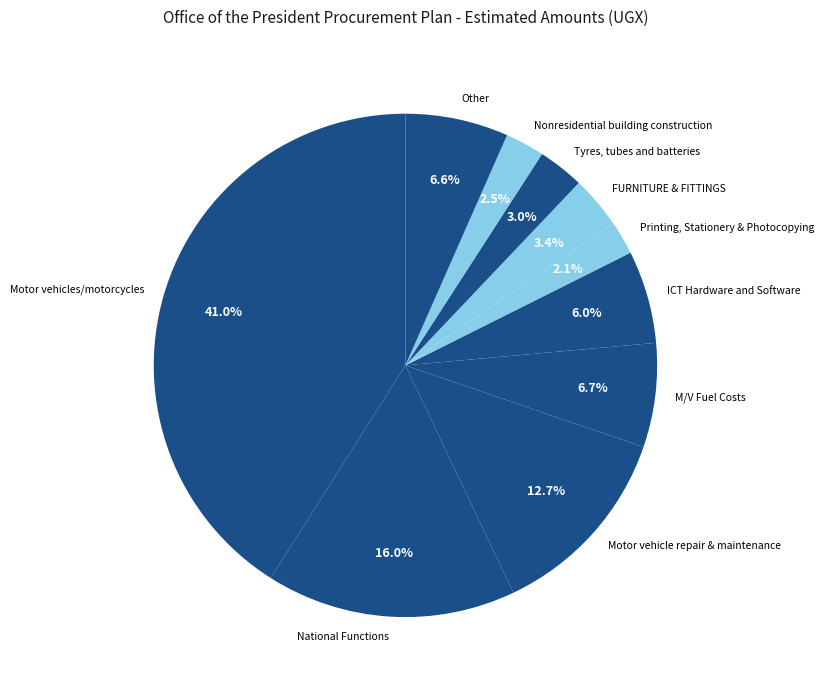

How much of the chart is everything except Nonresidential building construction?

97.5%